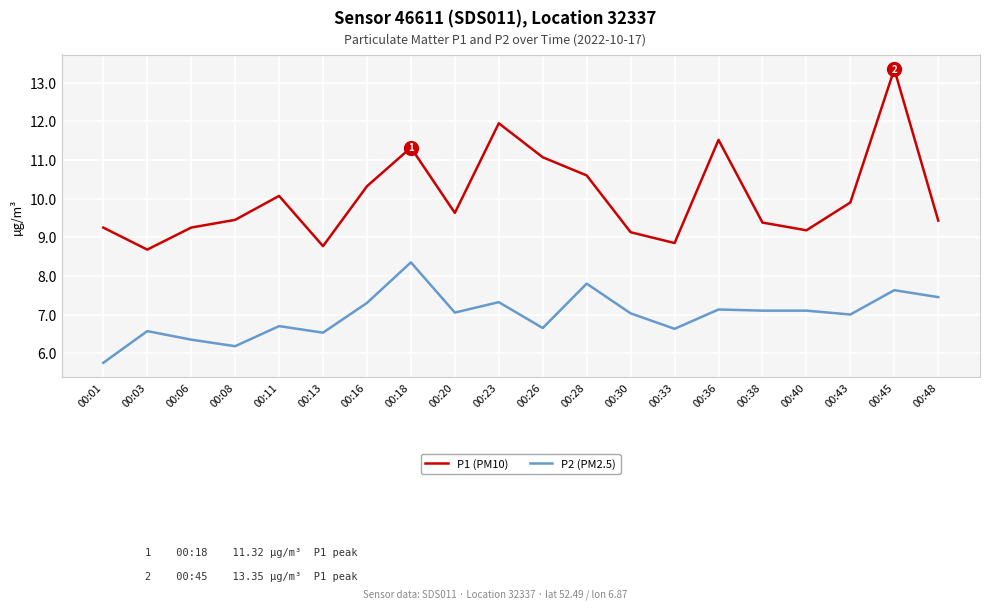

Which category has the lowest value in the P2 (PM2.5) series?

00:01